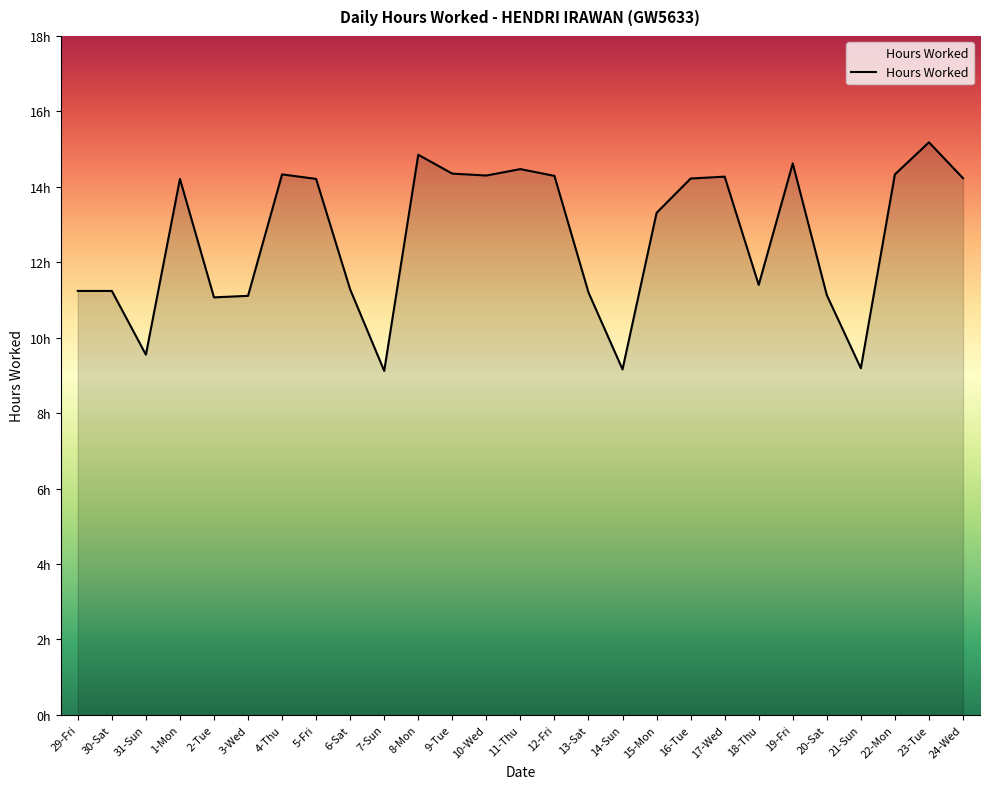

Does the chart have visible grid lines?

No